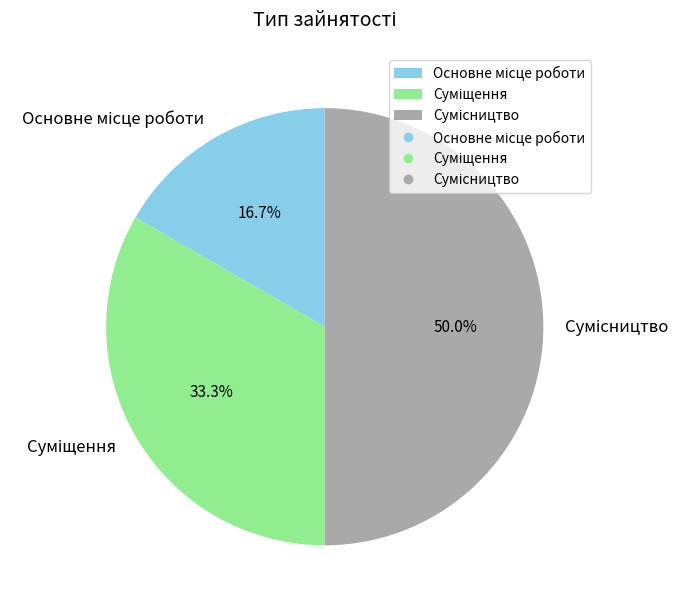

True or false: Сумісництво accounts for 50% of the total.

True